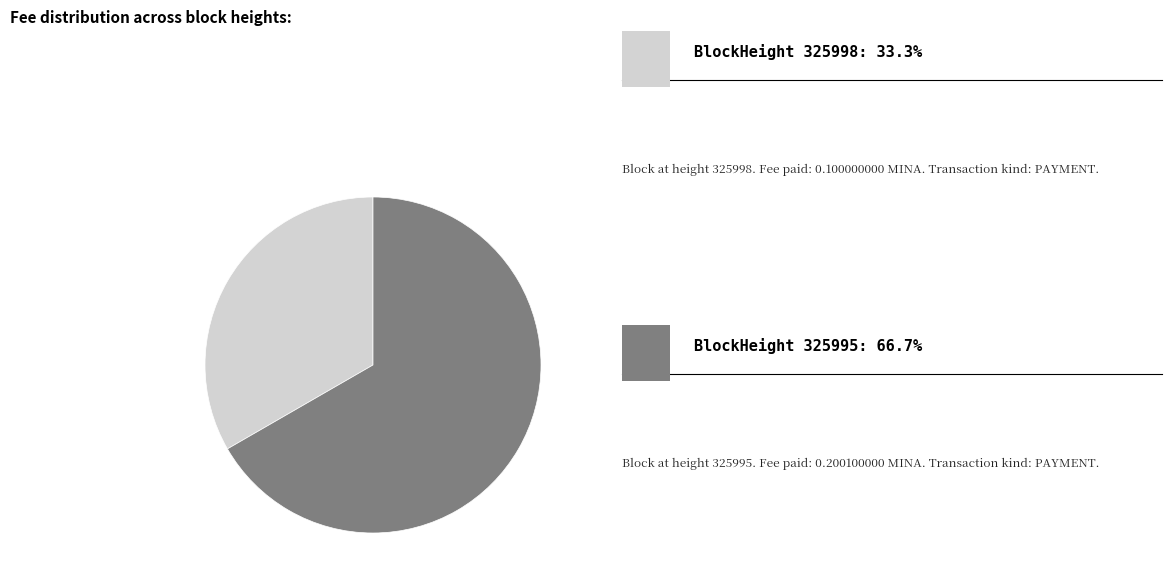

Does any single category account for the majority?

Yes